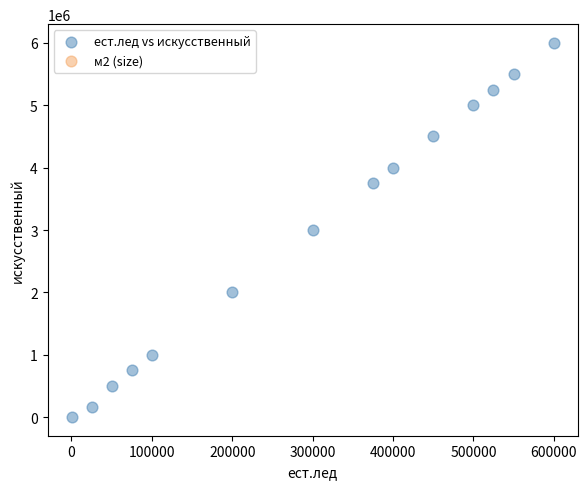

What is the range of X values (max minus min)?

599750